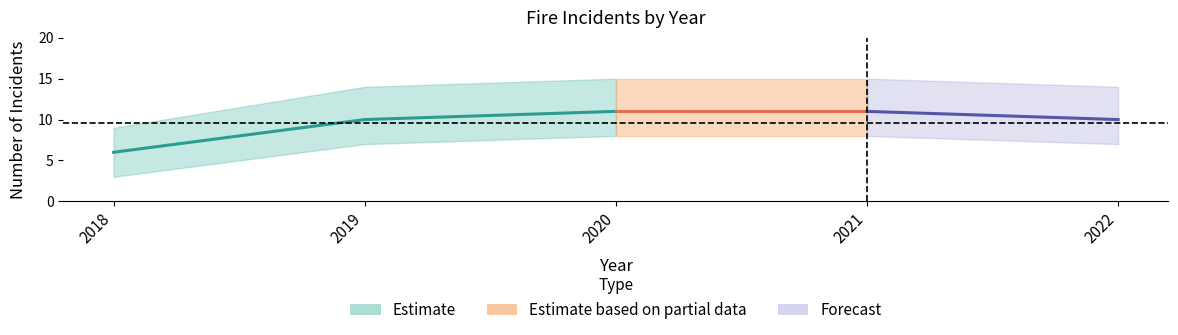

What is the difference between the maximum and minimum values in the 2019 series?

1